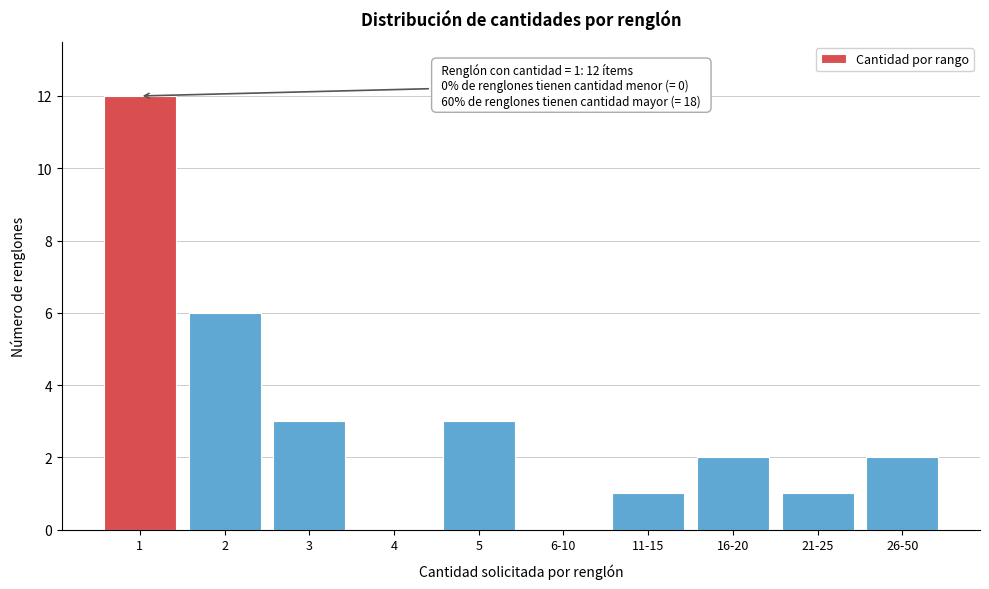

Reading right to left, what are all the values shown in this chart?

26-50=2	21-25=1	16-20=2	11-15=1	6-10=0	5=3	4=0	3=3	2=6	1=12